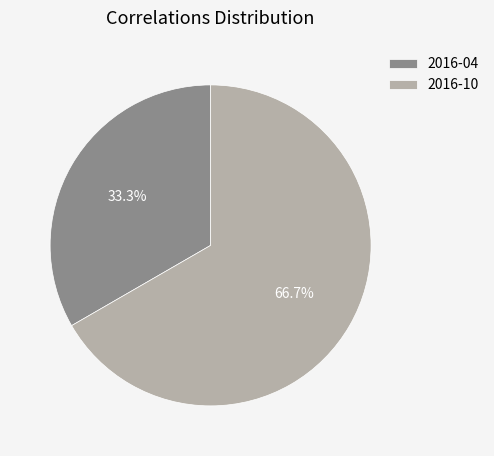

To the nearest percent, what is the difference between the 2016-04 and 2016-10 slice percentages?

33%